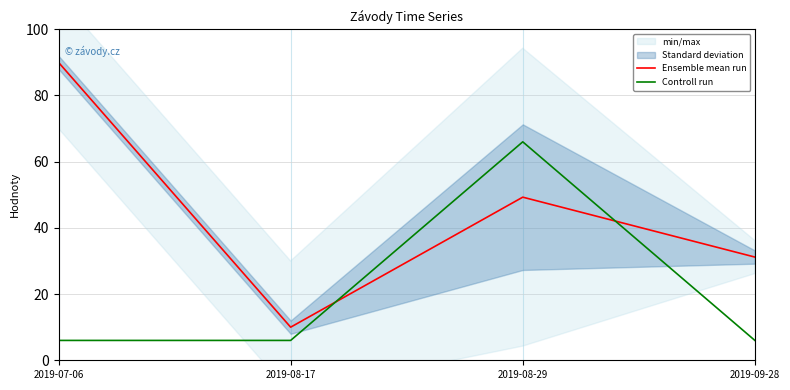

At which label does Ensemble mean run reach its minimum?

2019-08-17